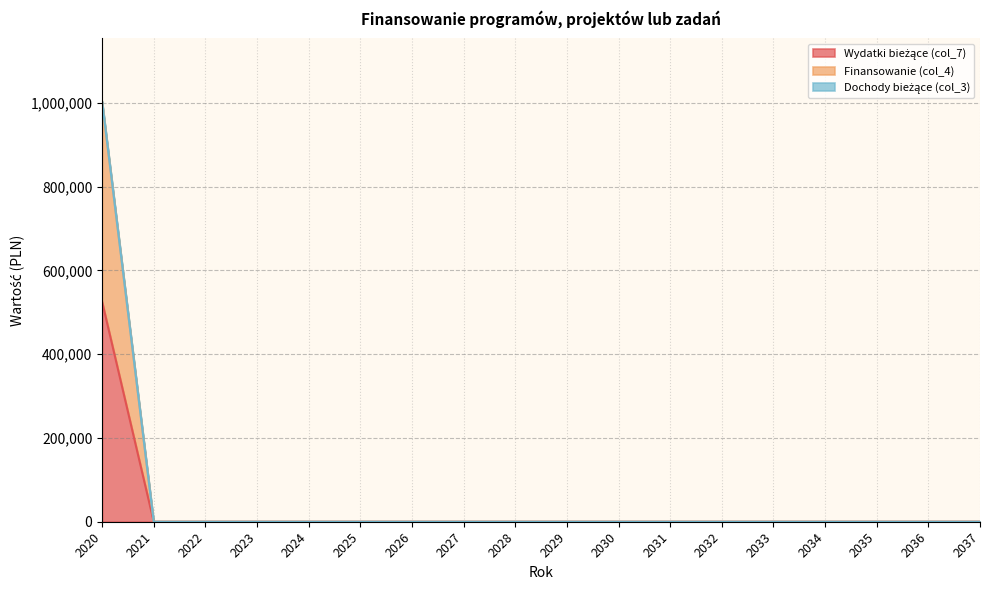

At which category is the sum across all series the highest?

2020